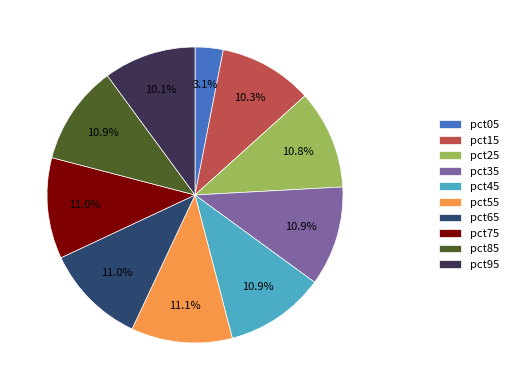

Which slice is the smallest?

pct05